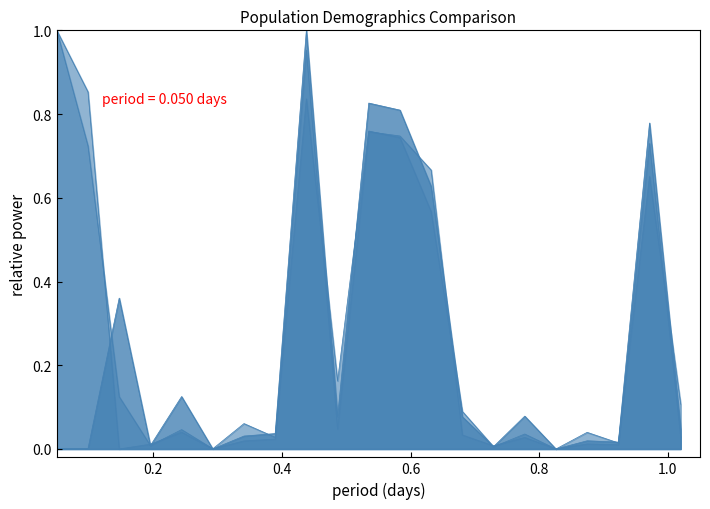

What is the value of the Minnesota point at the 12th from the left?

0.7